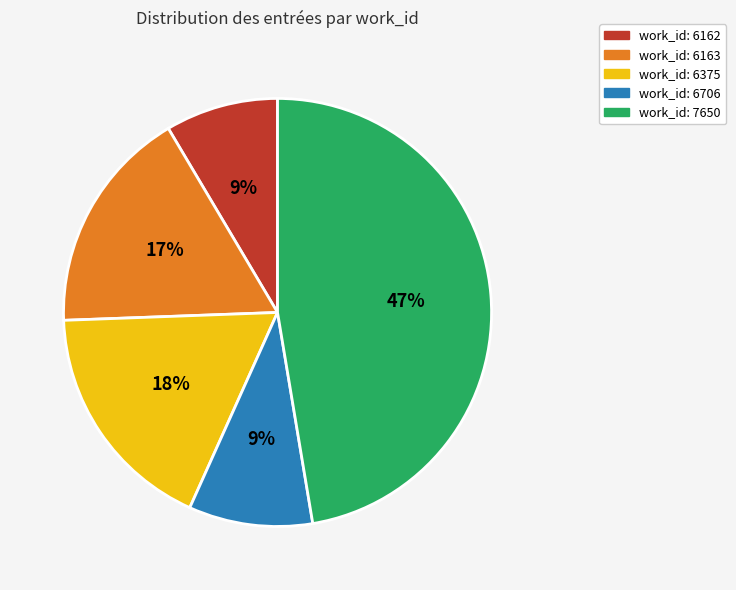

Is there a majority slice in this chart?

No